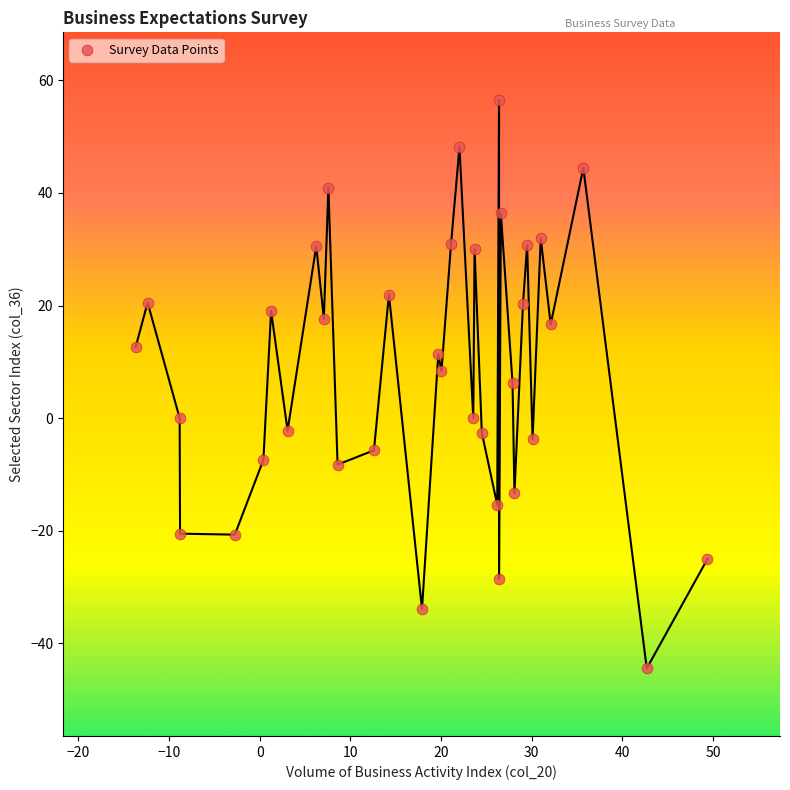

What is the range of X values (max minus min)?

63.1